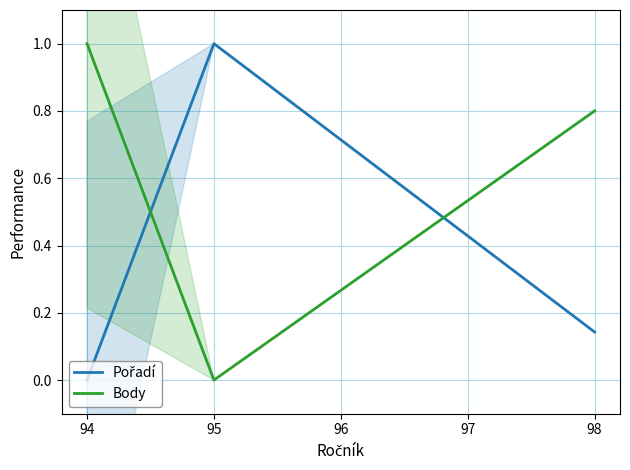

True or false: Pořadí and Body intersect in this chart.

True